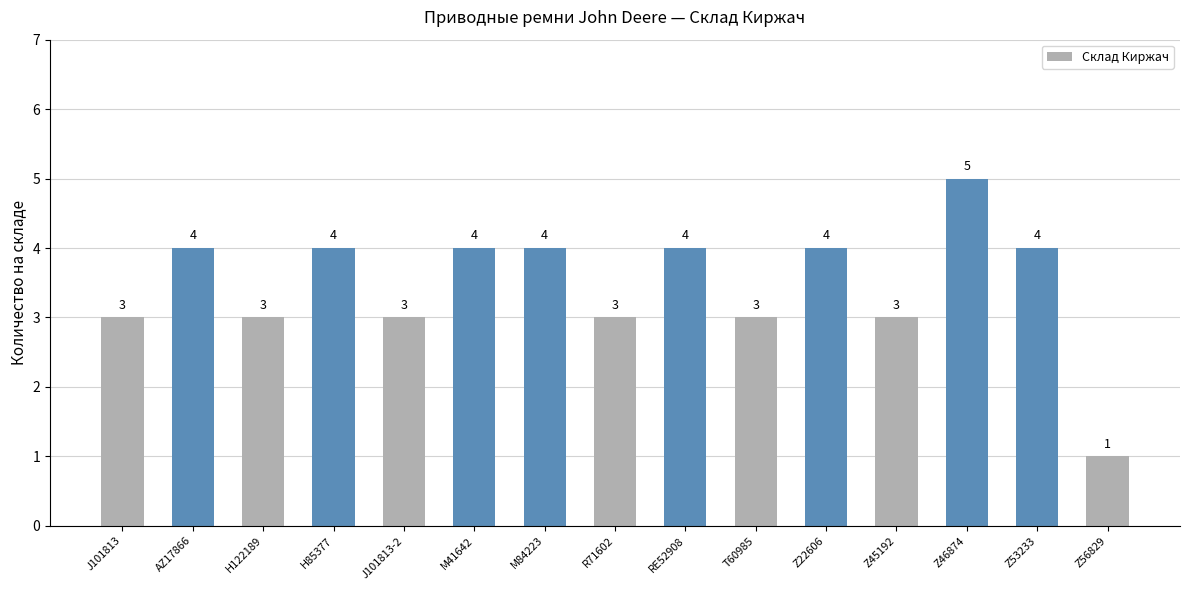

Is it true that the value at R71602 is 5?

False